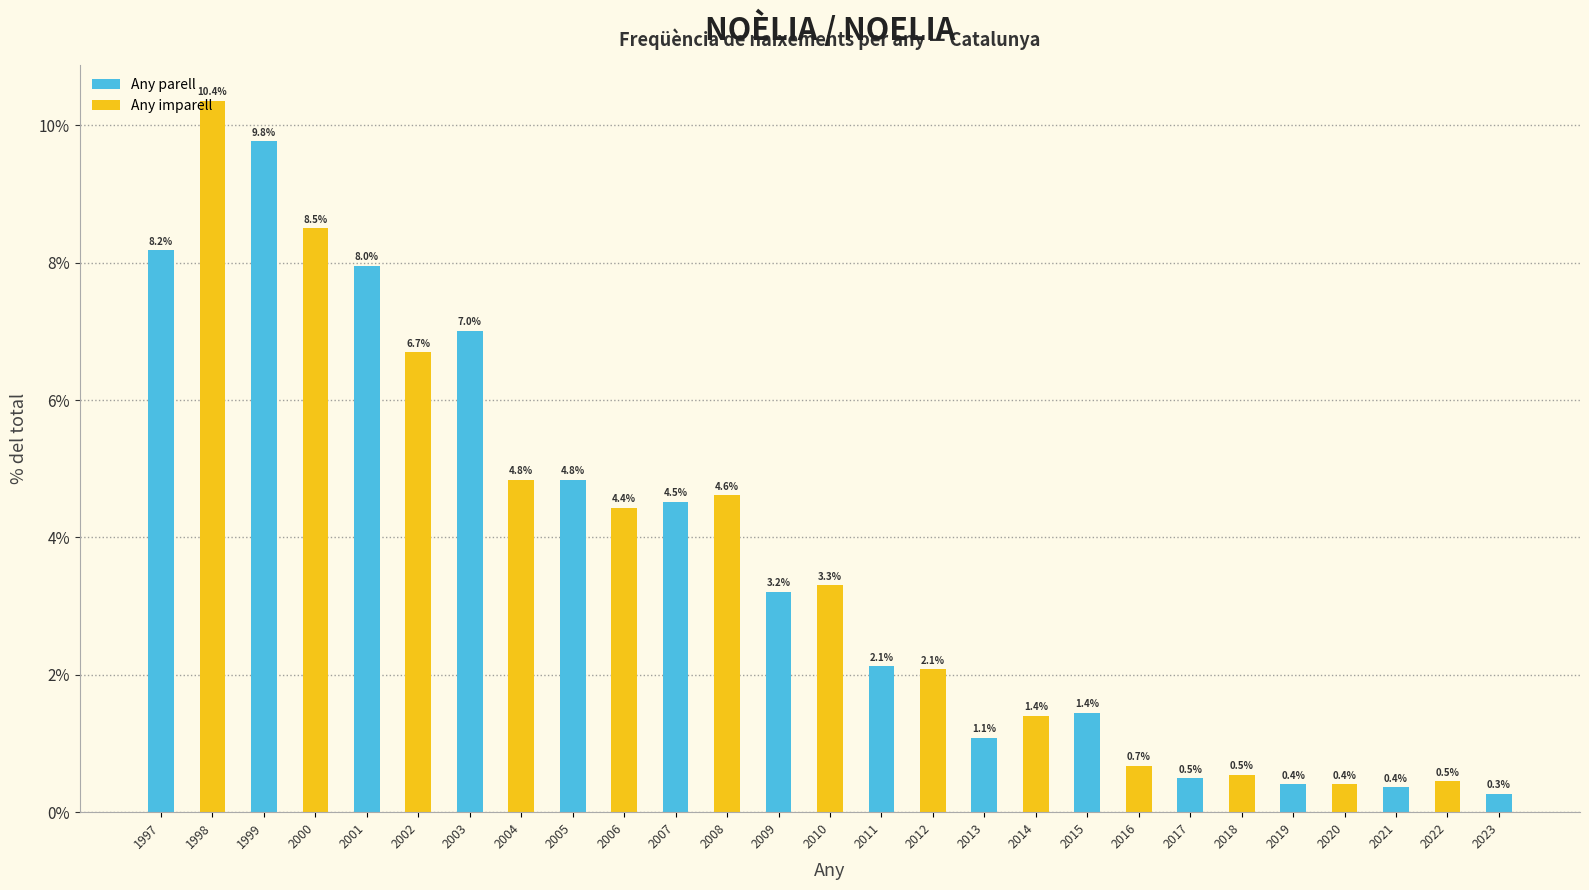

What is the sum of all values?

100.0